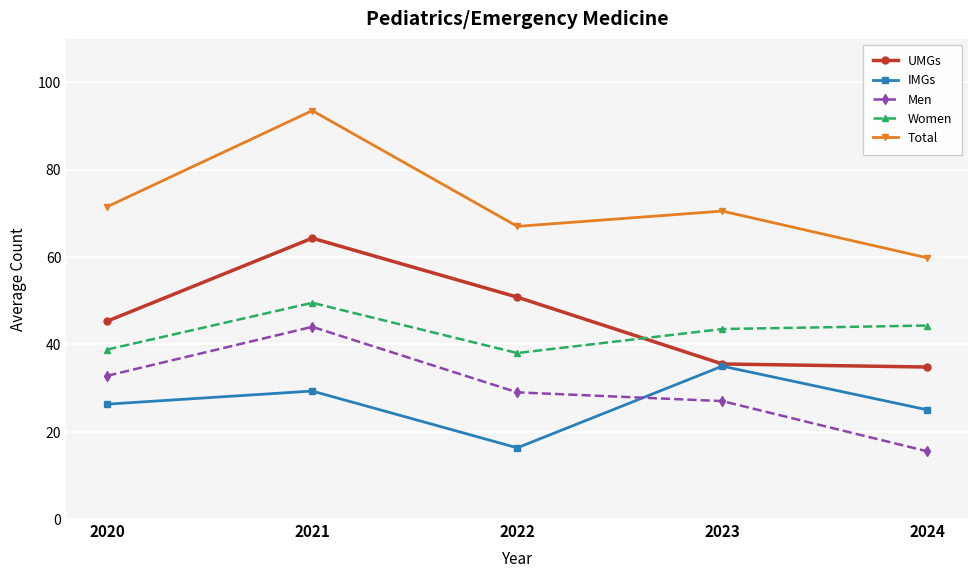

True or false: Total and UMGs cross at least once.

False